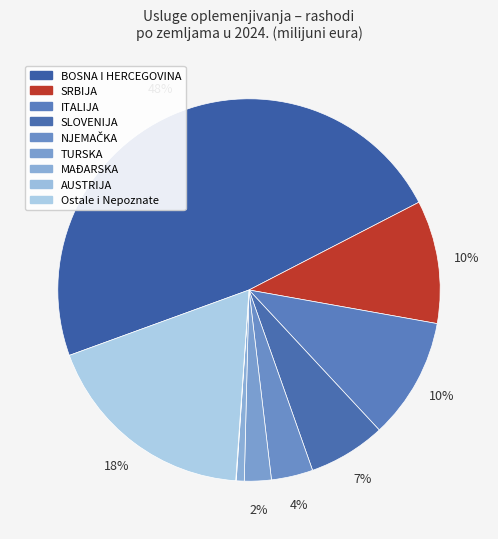

Count the number of slices in the pie.

9